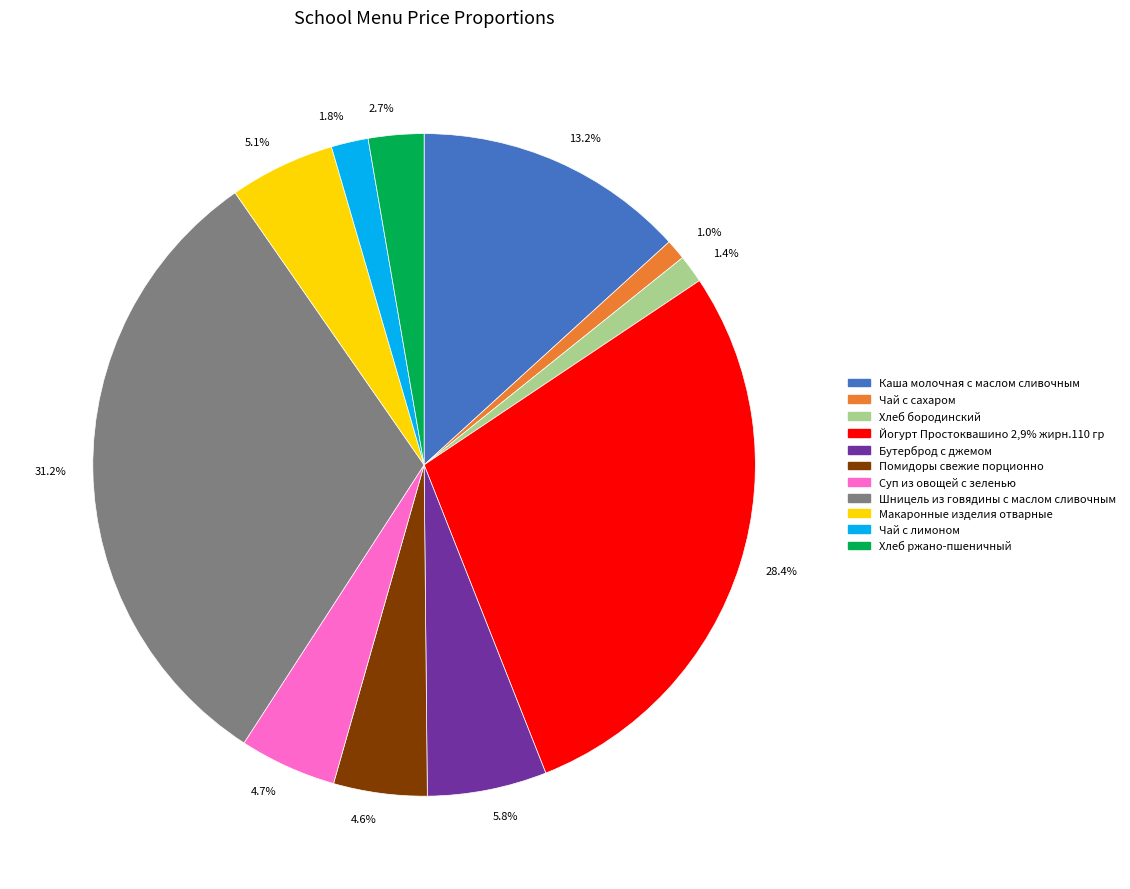

Does 4.7% account for over 50% of the chart?

No